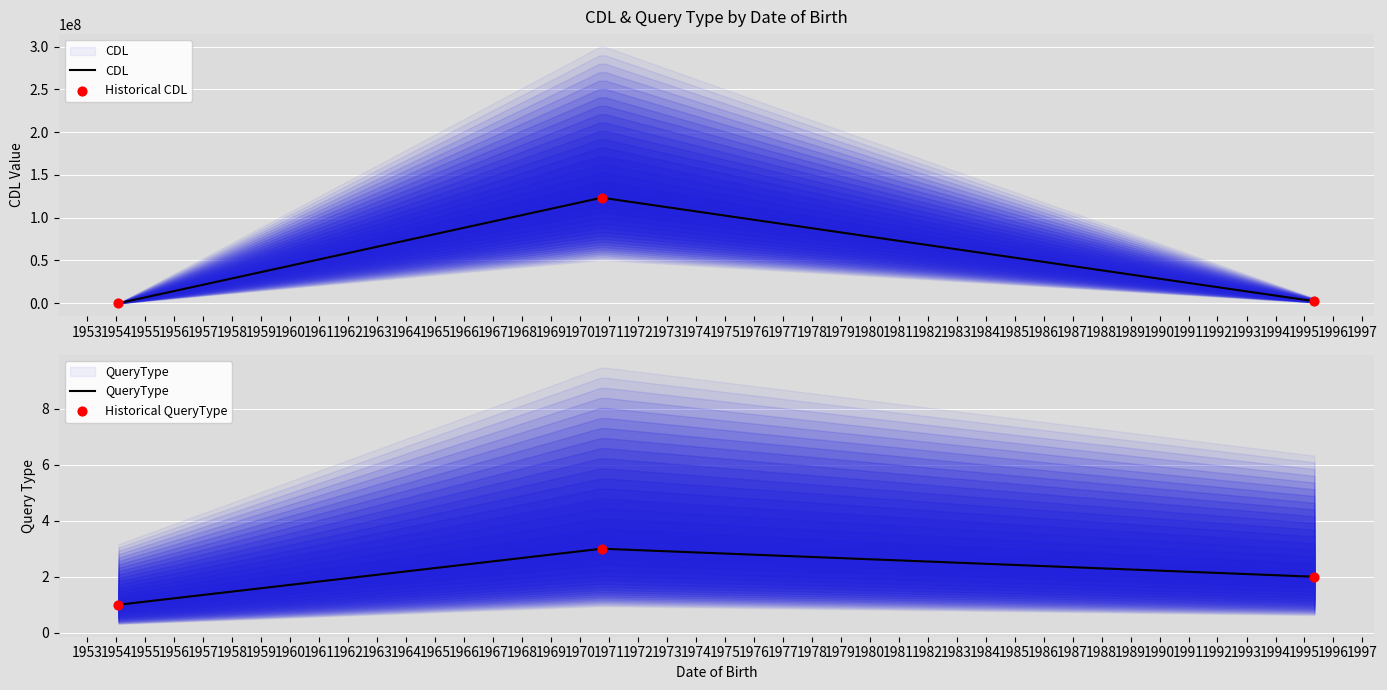

At how many categories does at least one series exceed 41370845?

1